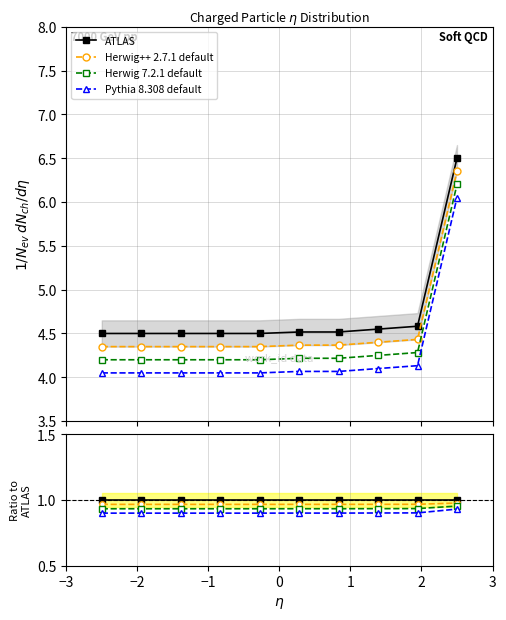

At how many categories does at least one series exceed 0?

10